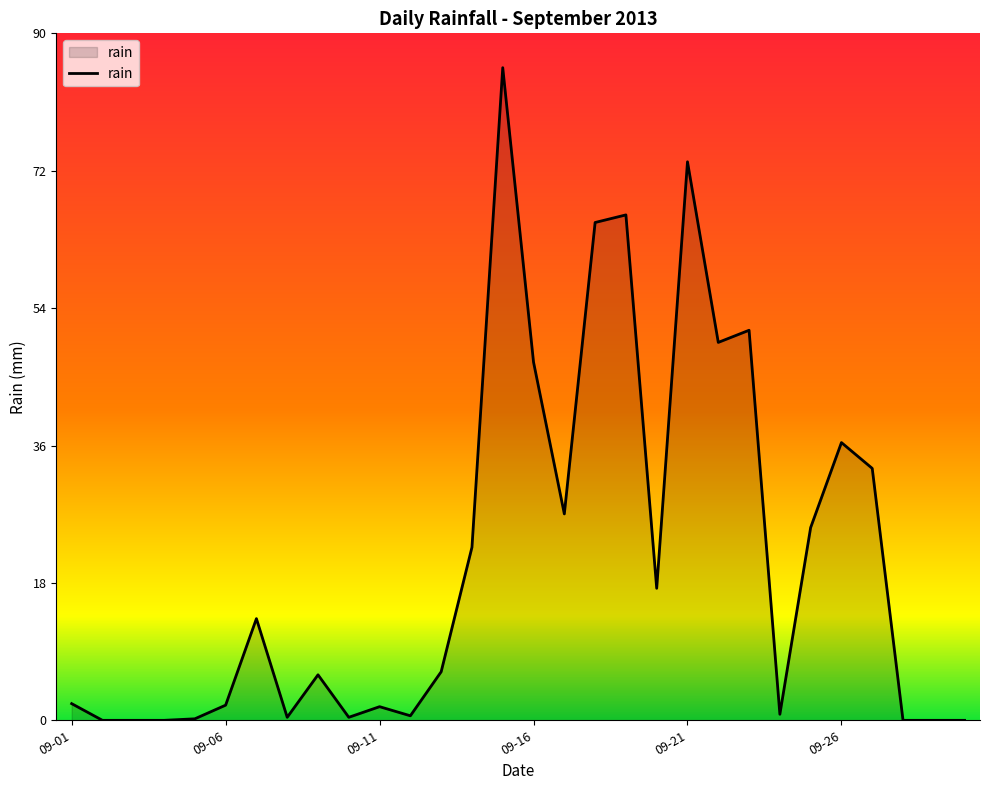

Is this an area chart (filled region under the line)?

Yes